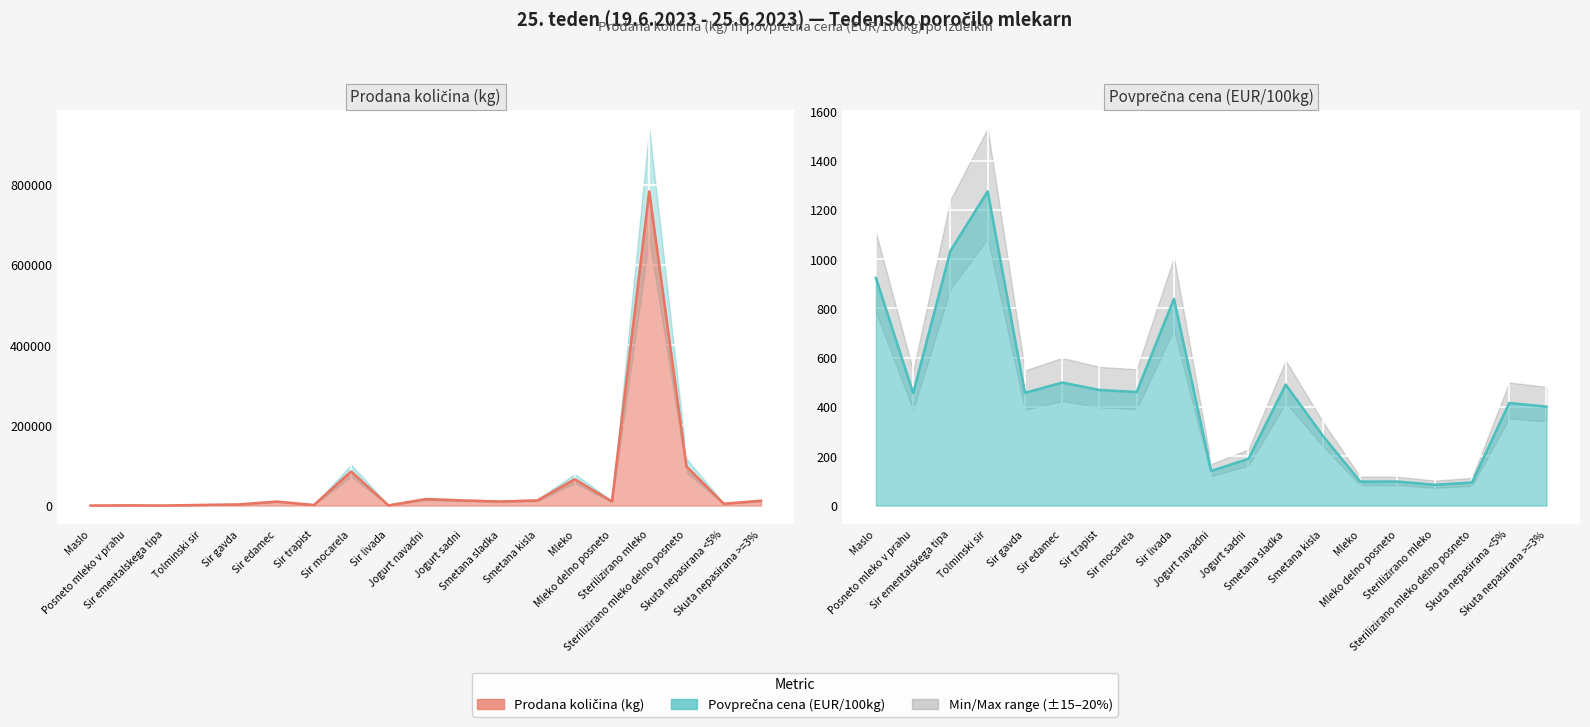

What is the label of the 12th point from the left?

Smetana sladka